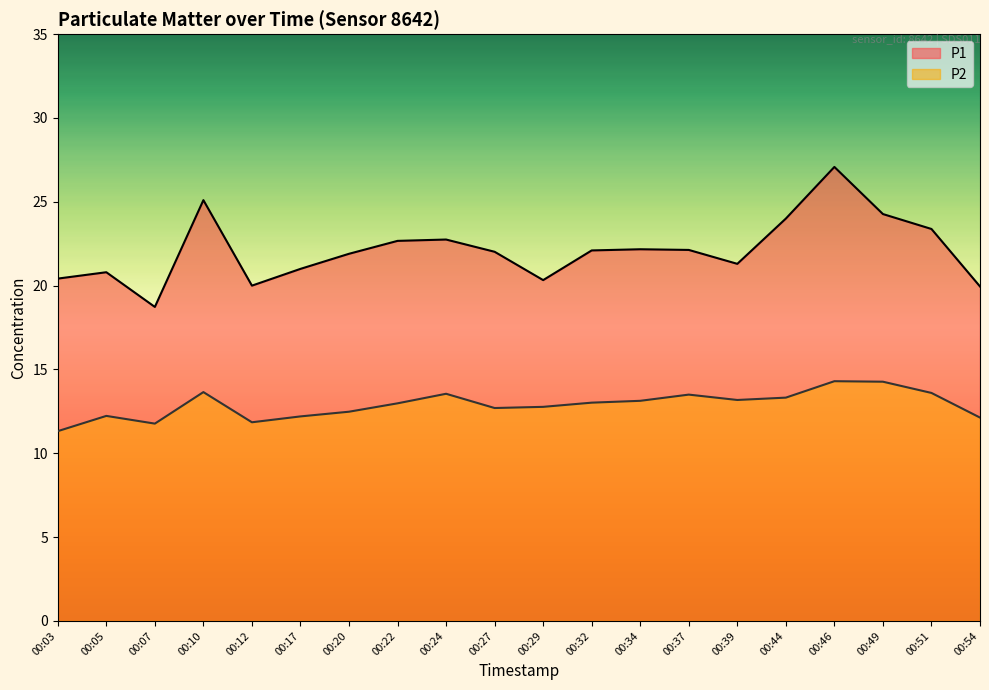

What is the average value of the P1 series?

22.1